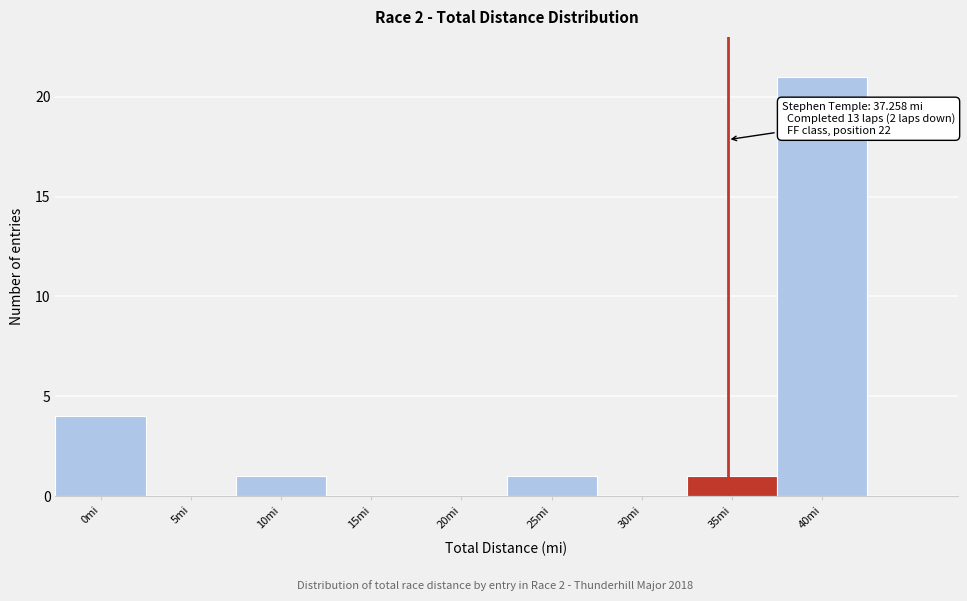

Reading left to right, what are all the values shown in this chart?

0mi=4	5mi=0	10mi=1	15mi=0	20mi=0	25mi=1	30mi=0	35mi=1	40mi=21